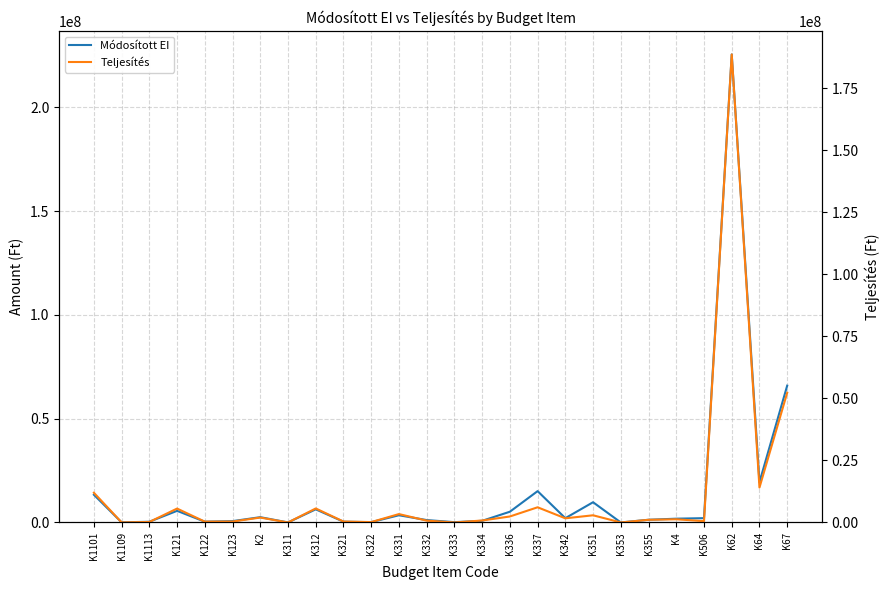

How many data points in Teljesítés are above 1290000?

12